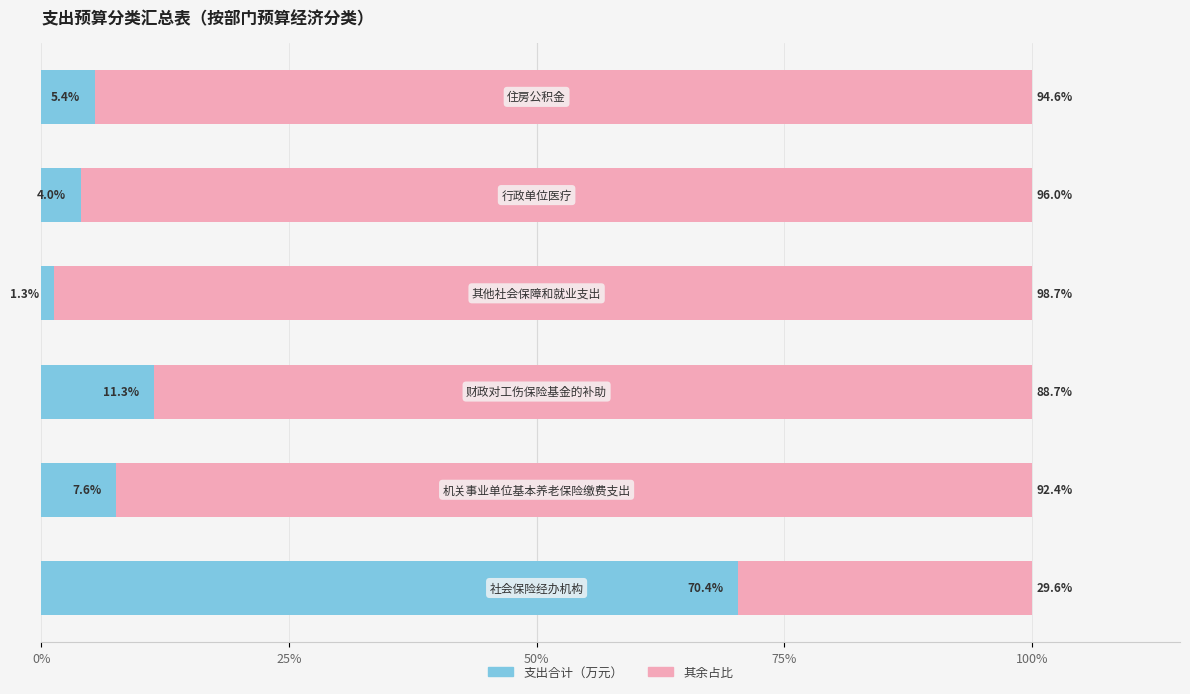

What is the highest value of the 支出合计（万元） series?

70.4